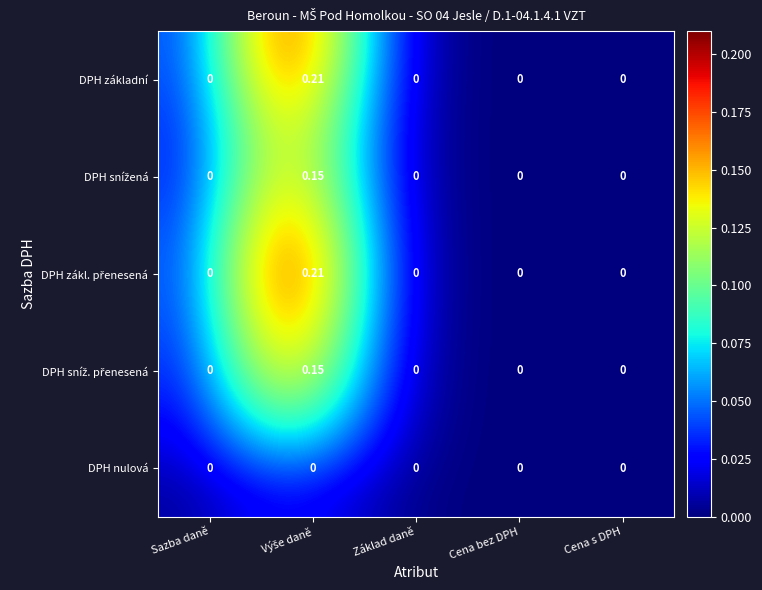

What is the difference between the maximum and minimum values in the DPH - snížená series?

0.1